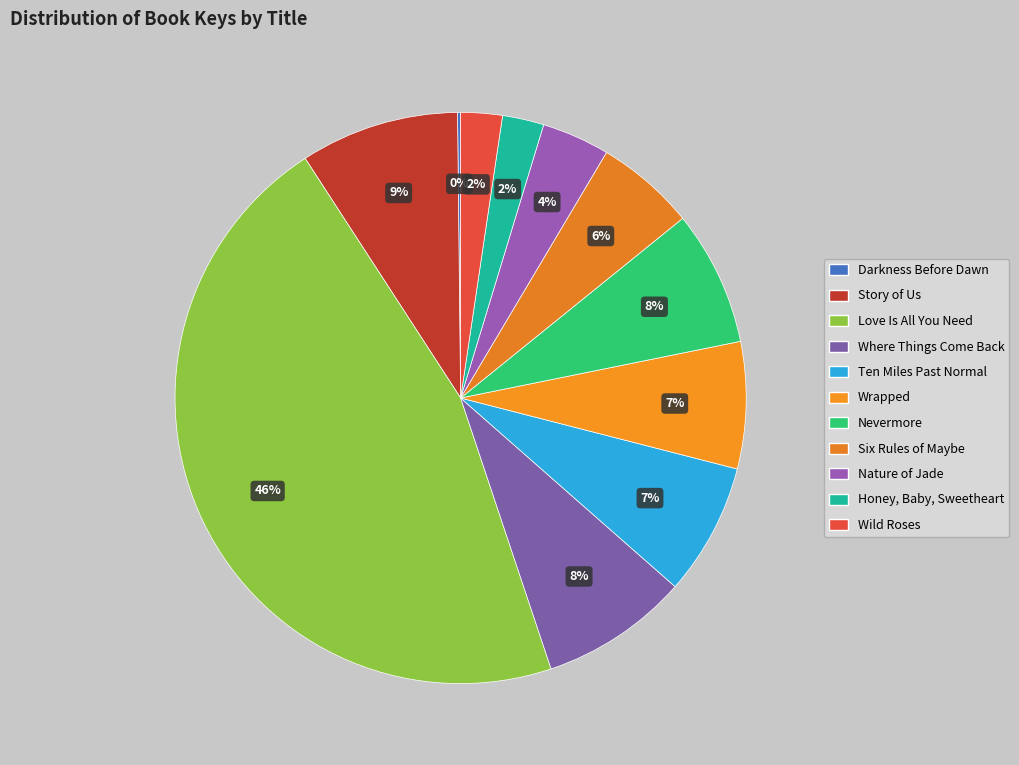

To the nearest percent, what is the combined percentage of Love Is All You Need and Nature of Jade?

50%